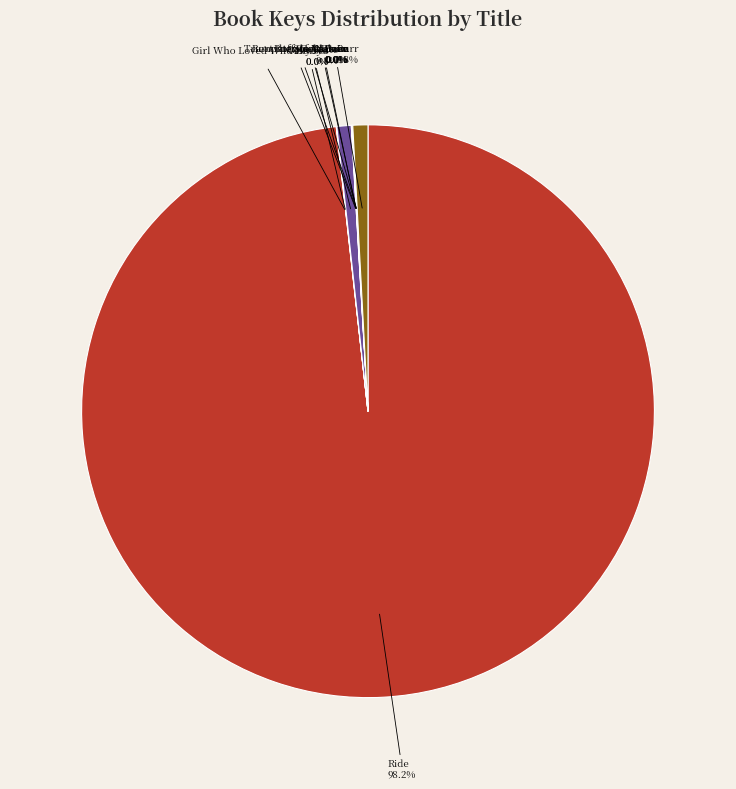

Which slice represents more than half of the pie?

Ride